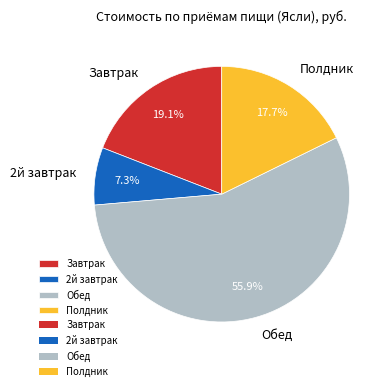

What is the ratio of the value at Полдник to the value at Завтрак?

0.9